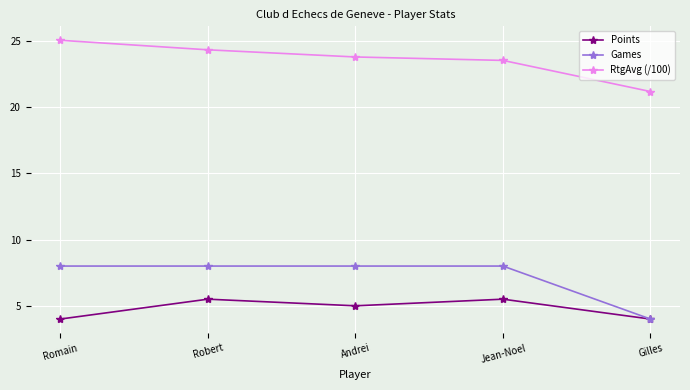

What are all the series names shown in the legend?

Points, Games, RtgAvg (/100)